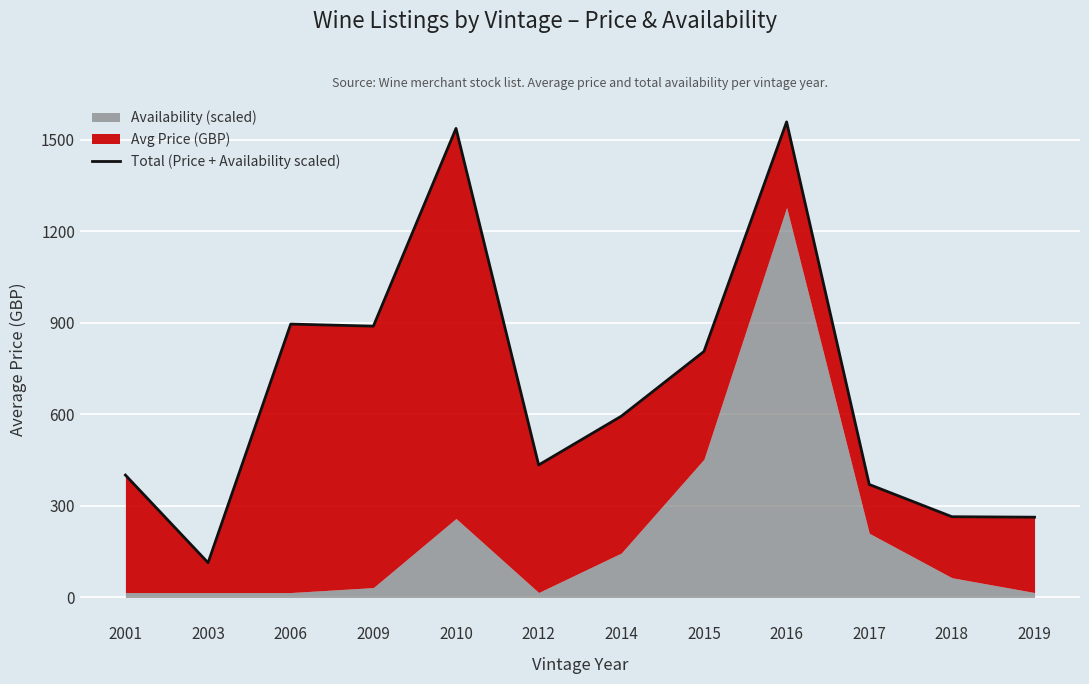

What is the sum of all values?

8130.6